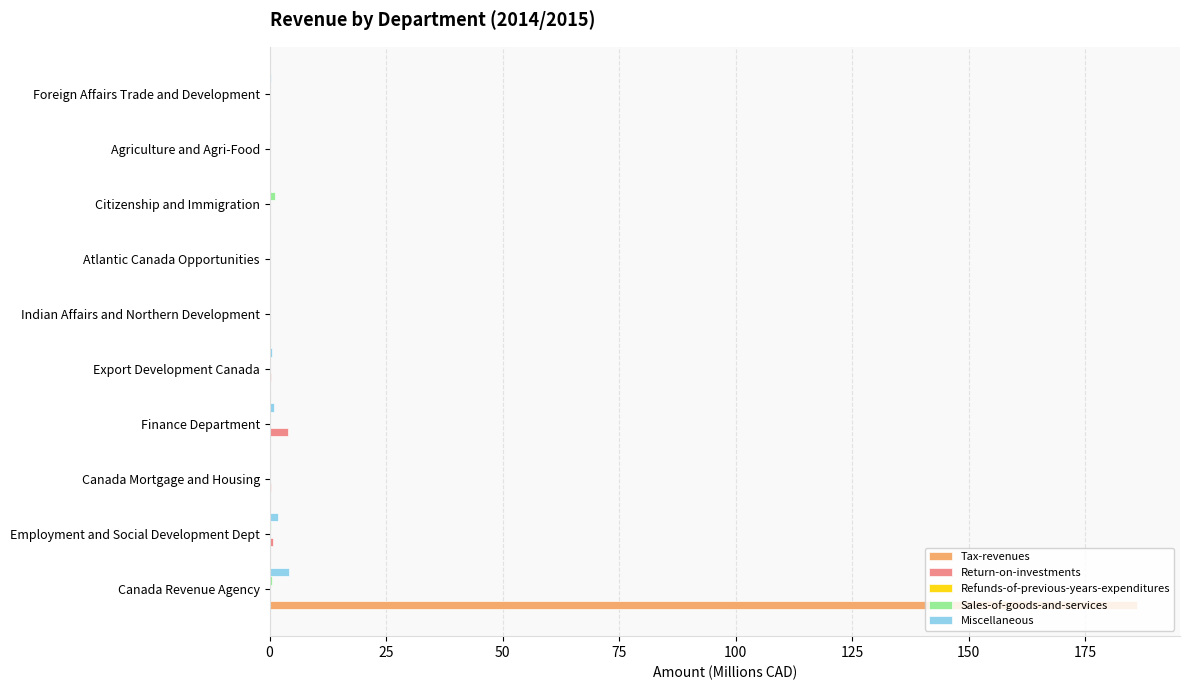

Which category has the highest value across all series?

Canada Revenue Agency